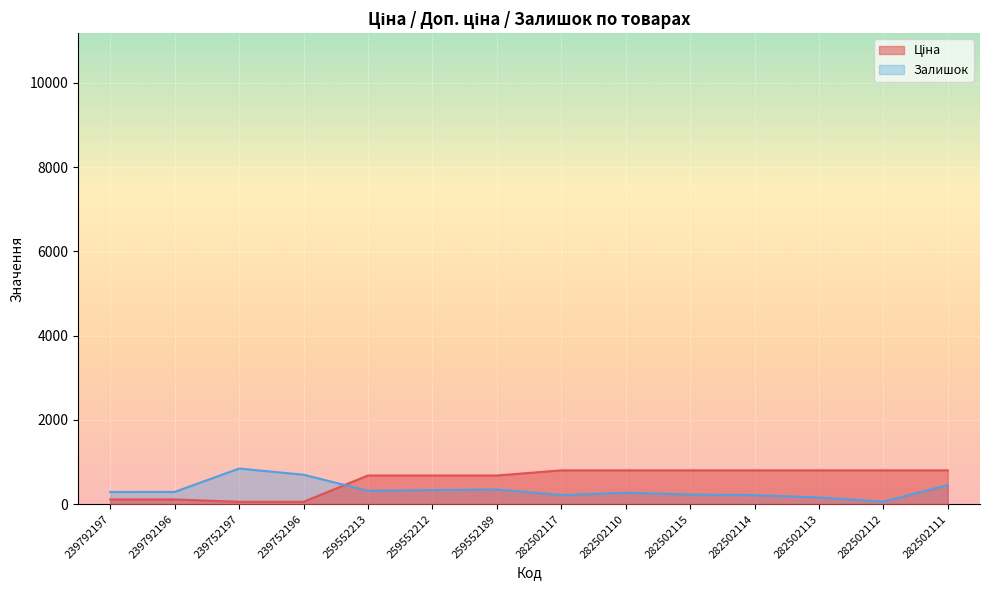

Rank the categories by Залишок value from lowest to highest.

282502112, 282502113, 282502114, 282502117, 282502115, 282502110, 239792197, 239792196, 259552213, 259552212, 259552189, 282502111, 239752196, 239752197